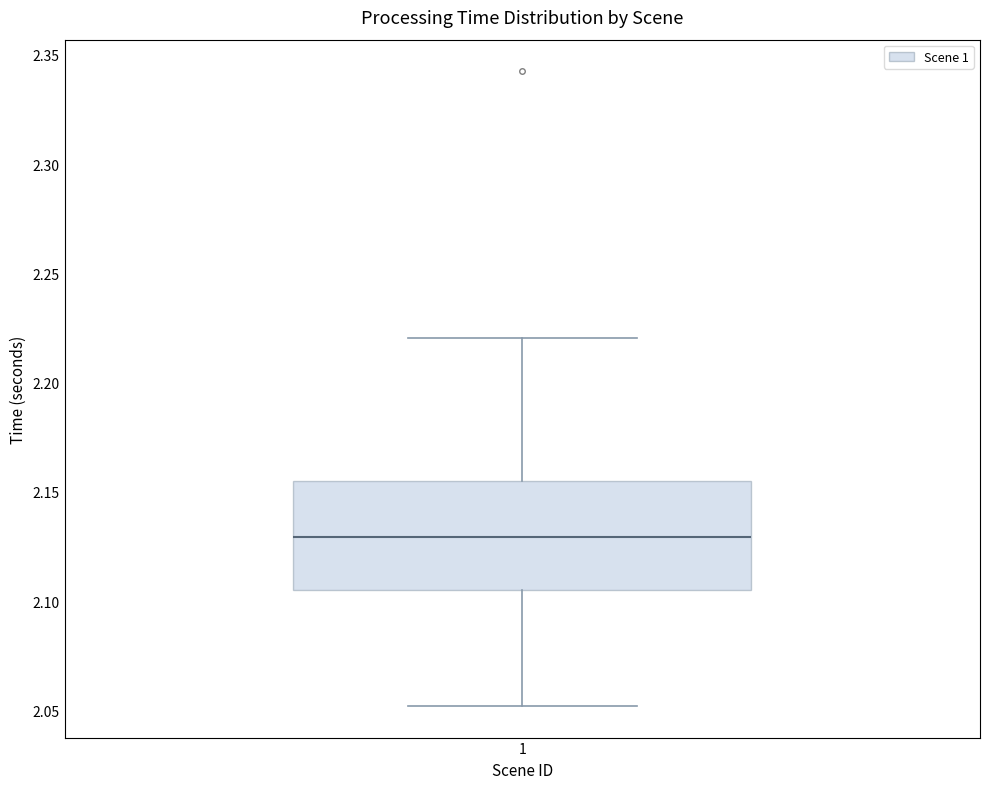

Read this box plot against the y-axis: the position of the median line, the range covered by the box, and the ends of both whiskers. The values are not printed on the chart, so give them approximately, as read against the axis.

median 2.130, box 2.105 to 2.155, whiskers 2.050 to 2.220